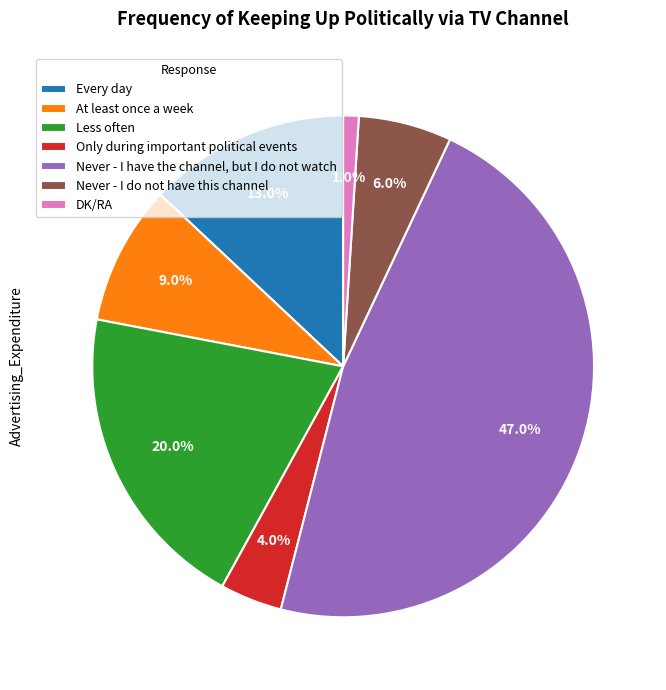

Rank the categories by value from highest to lowest.

Never - I have the channel, but I do not watch, Less often, Every day, At least once a week, Never - I do not have this channel, Only during important political events, DK/RA